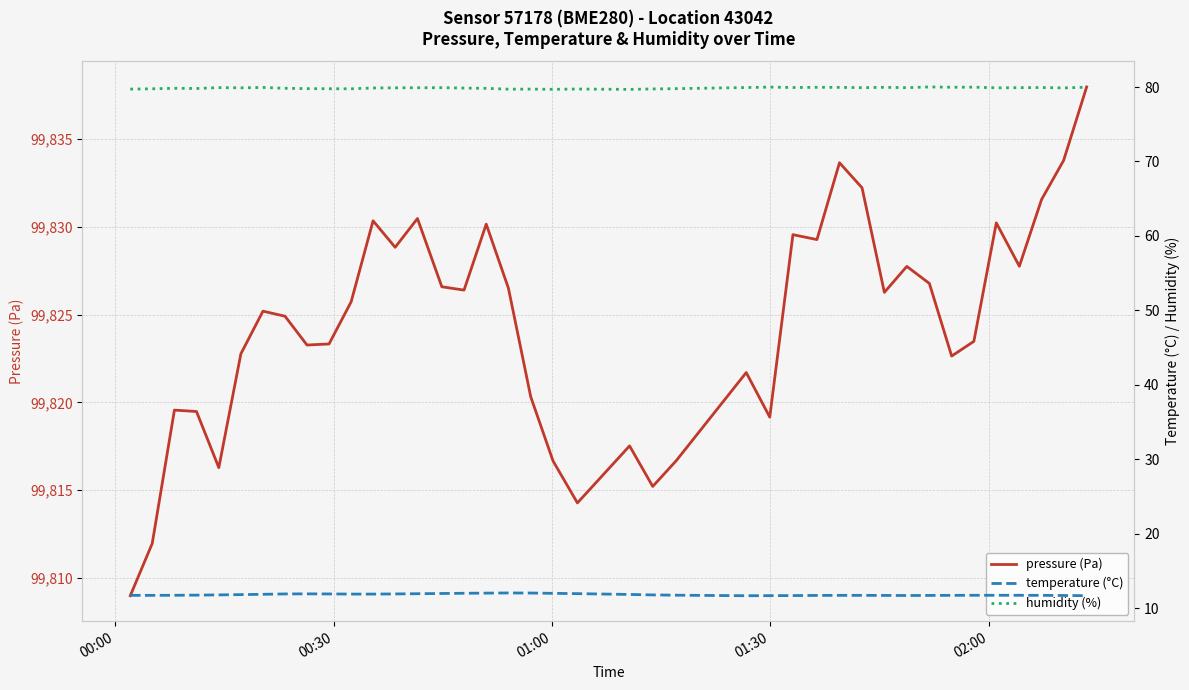

What is the maximum value shown in the chart?

99838.0